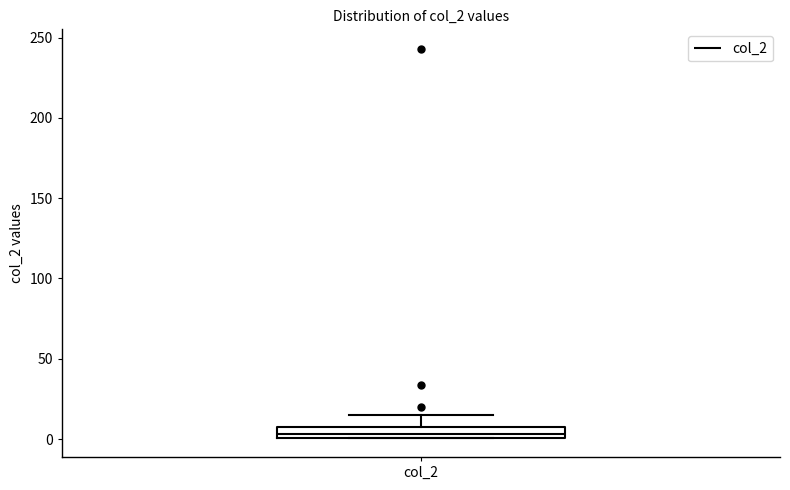

Where does the median line of the box for col_2 sit on the y-axis? The values are not printed on the chart, so give them approximately, as read against the axis.

5